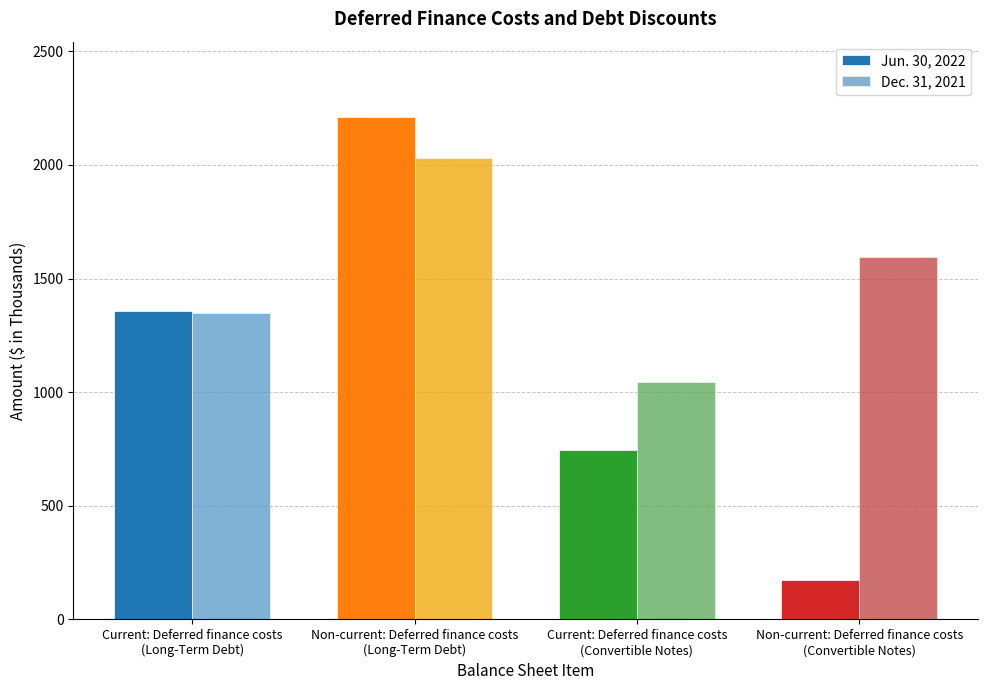

Reading left to right, what are all the values shown in this chart?

Jun. 30, 2022: 1356	2211	746	174
Dec. 31, 2021: 1347	2030	1046	1597